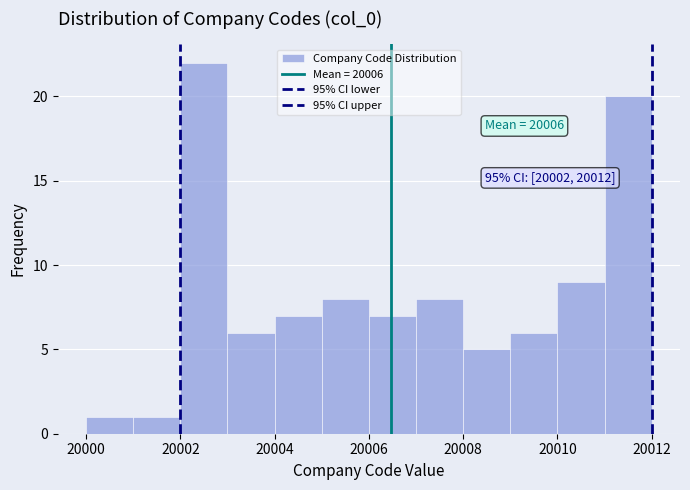

Over which range of the x-axis is the bar tallest?

20002 to 20003